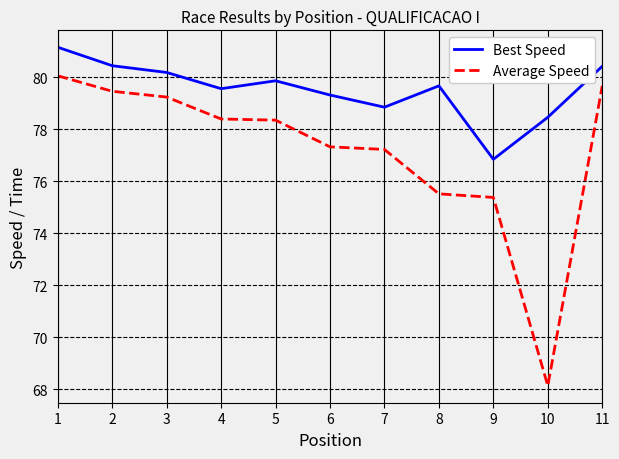

The Best Speed series shows 47.2 at 6. True or false?

False